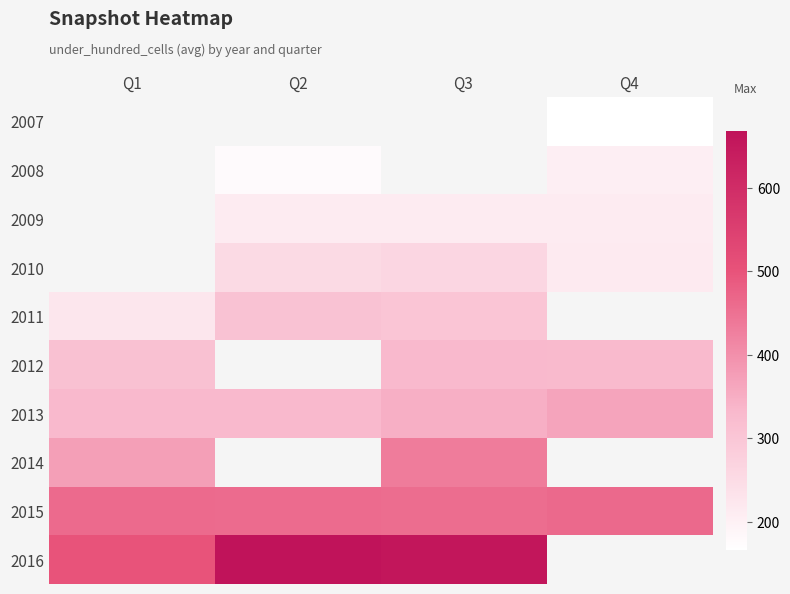

List the series in order of their overall mean, lowest first.

2007, 2008, 2009, 2010, 2011, 2012, 2013, 2014, 2015, 2016